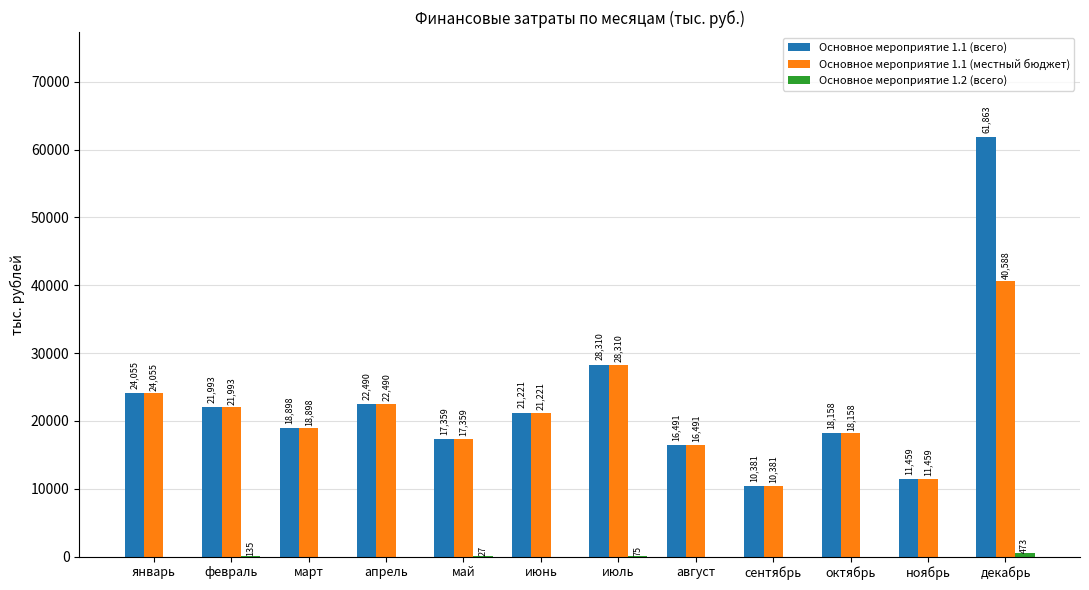

At which category does the chart reach its peak across all series?

декабрь